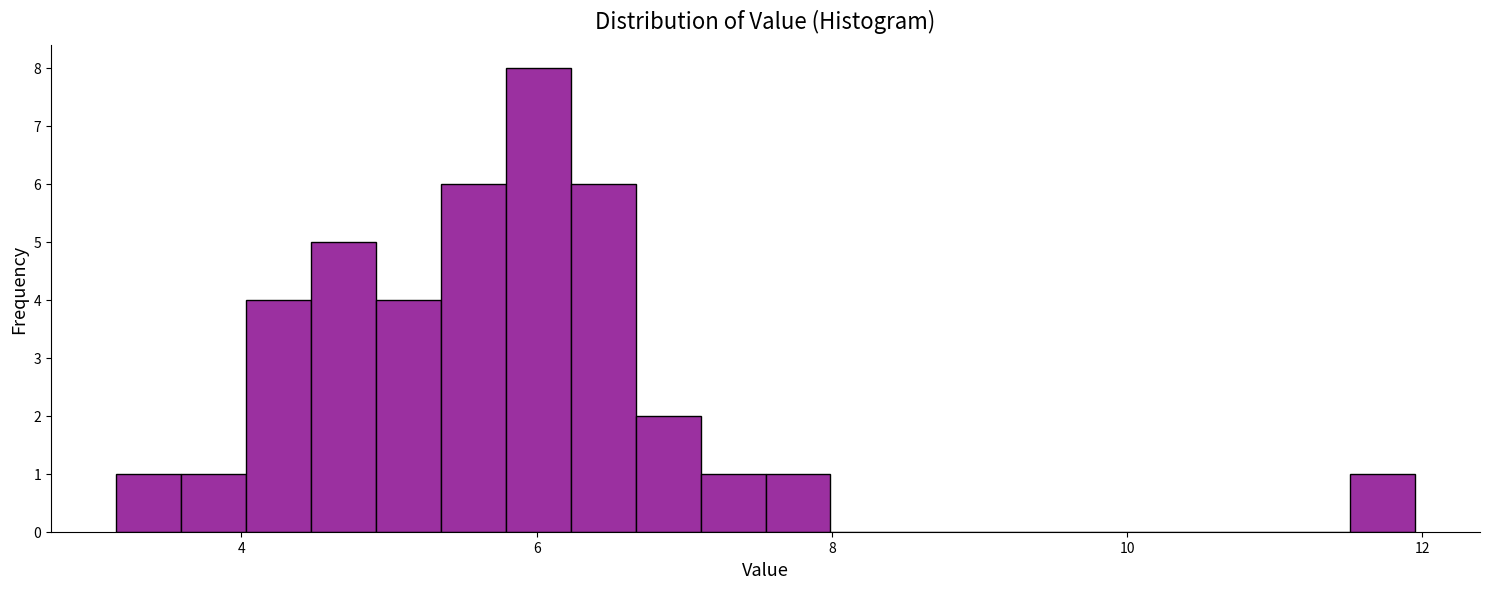

Read against the x-axis, roughly where is the centre of the tallest bar?

6.0